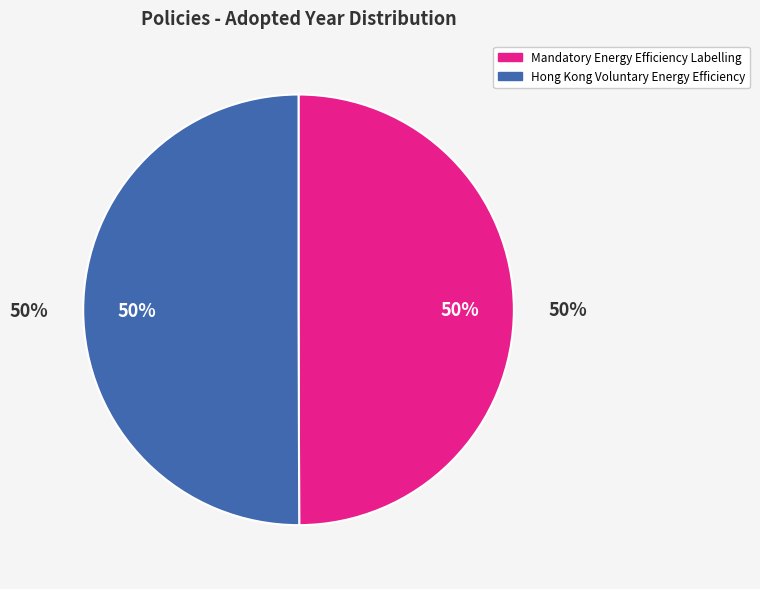

Is it true that Mandatory Energy Efficiency Labelling is 37% of the pie?

False